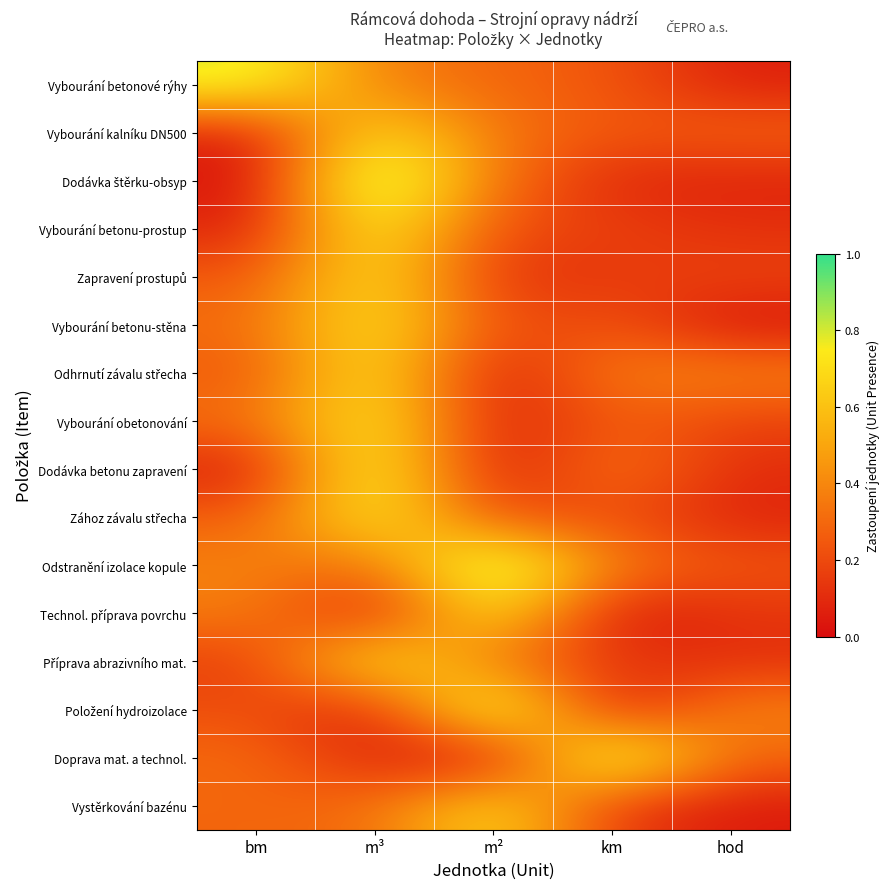

Between m³ and hod, which is larger?

m³